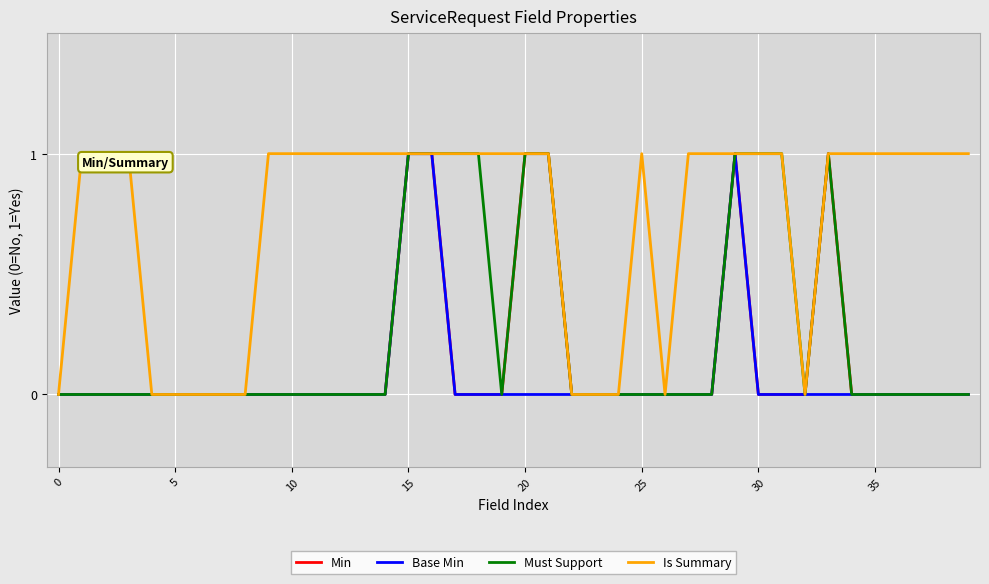

What are all the series names shown in the legend?

Min, Base Min, Must Support, Is Summary